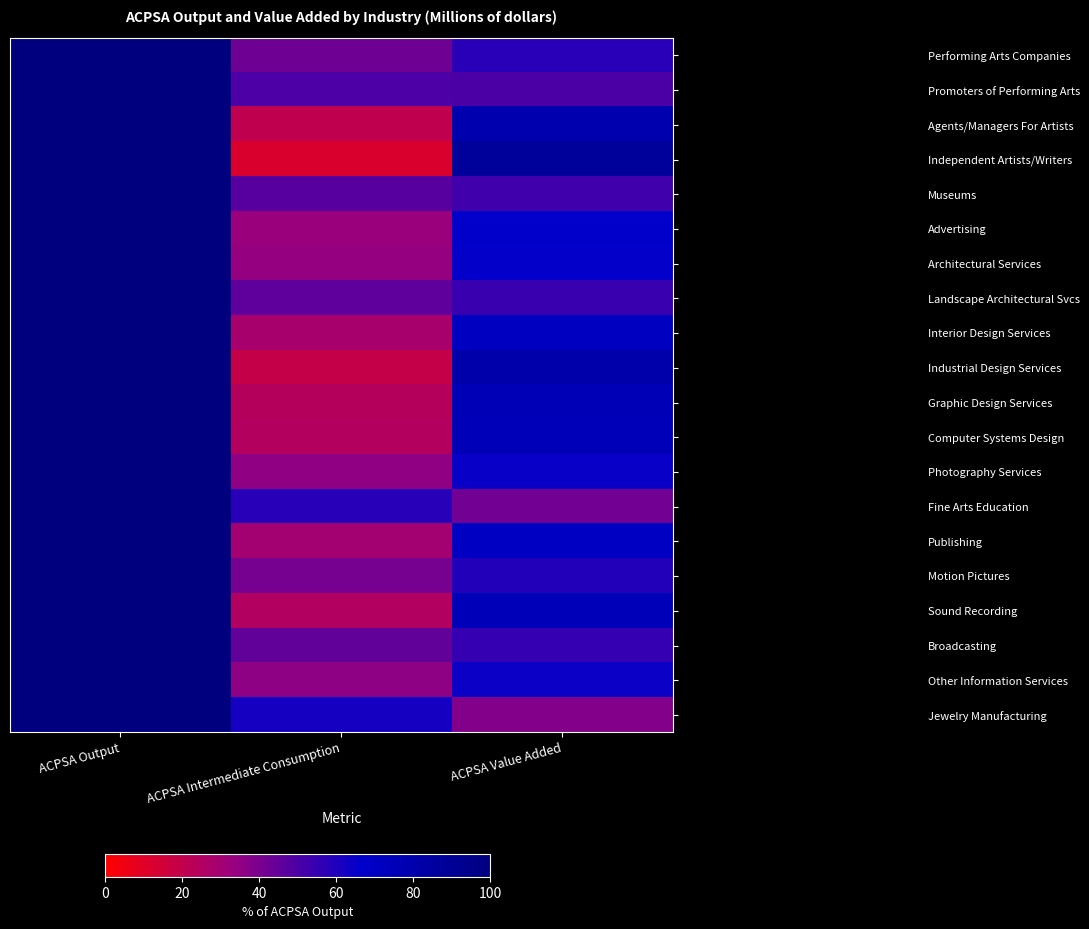

Between ACPSA Output and ACPSA Intermediate Consumption, which is larger?

ACPSA Output